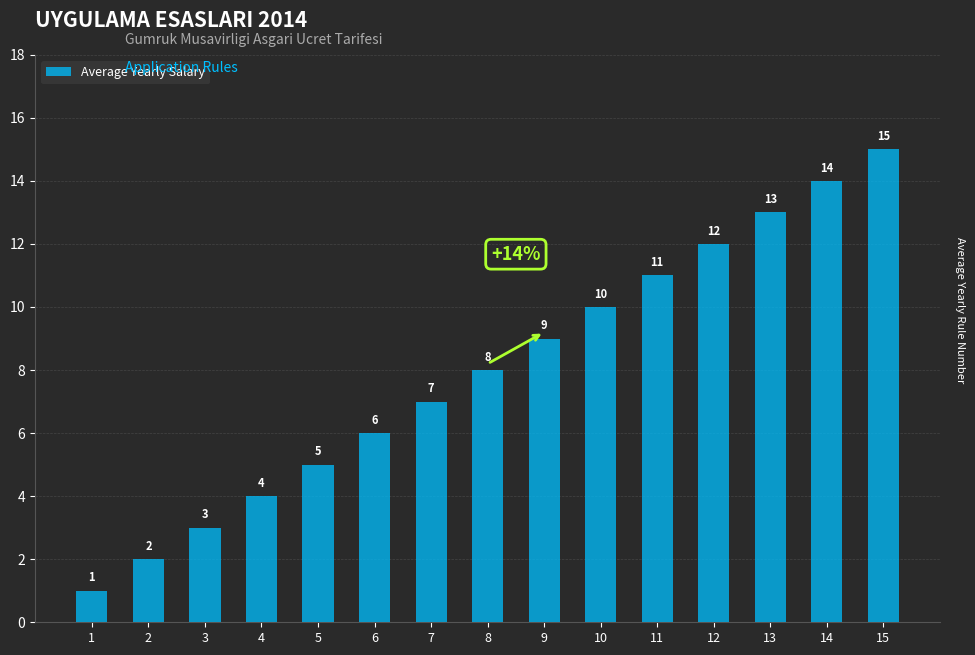

Between 13 and 15, which is larger?

15